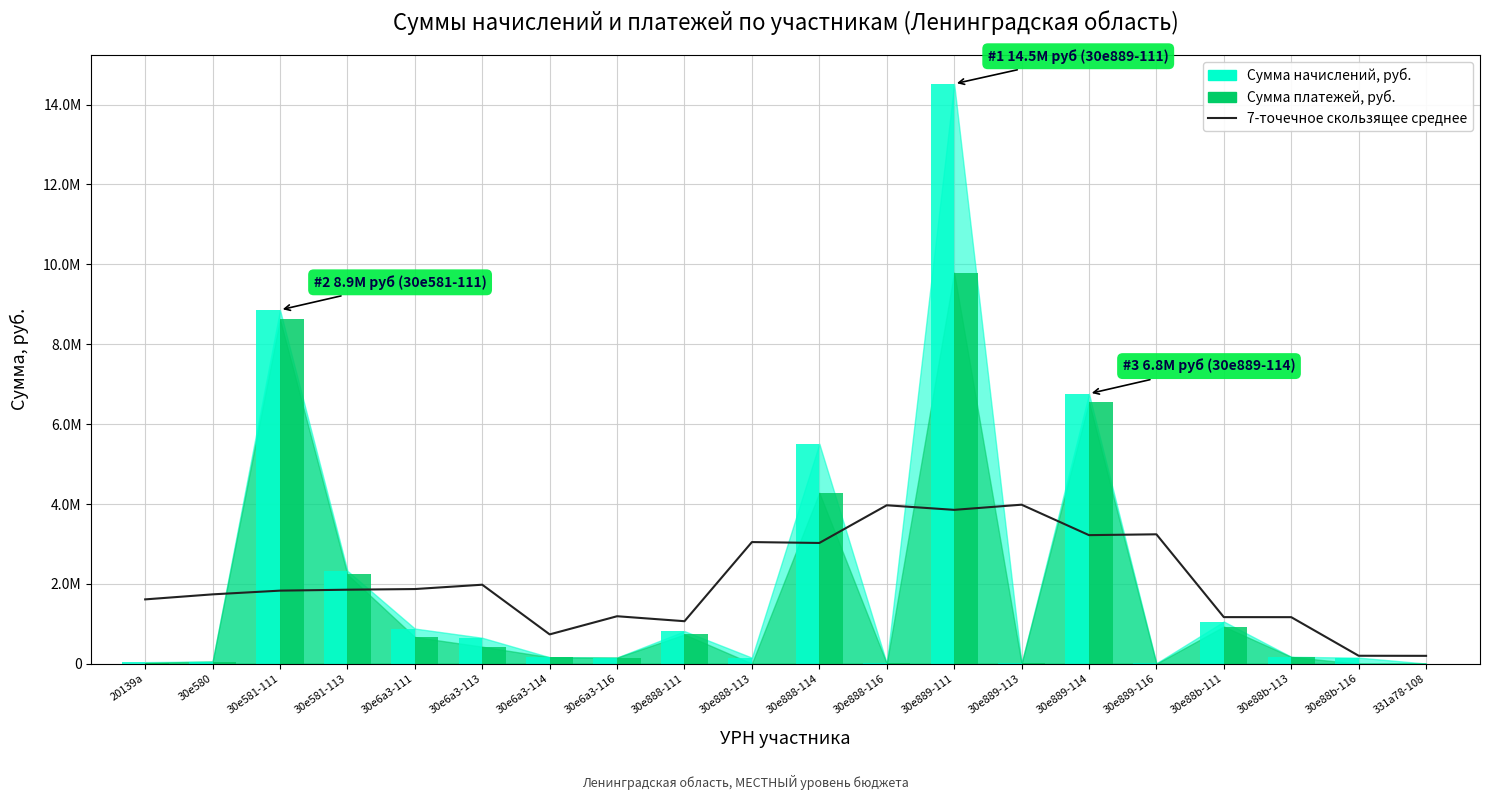

Count the number of values greater than 1854637.

10